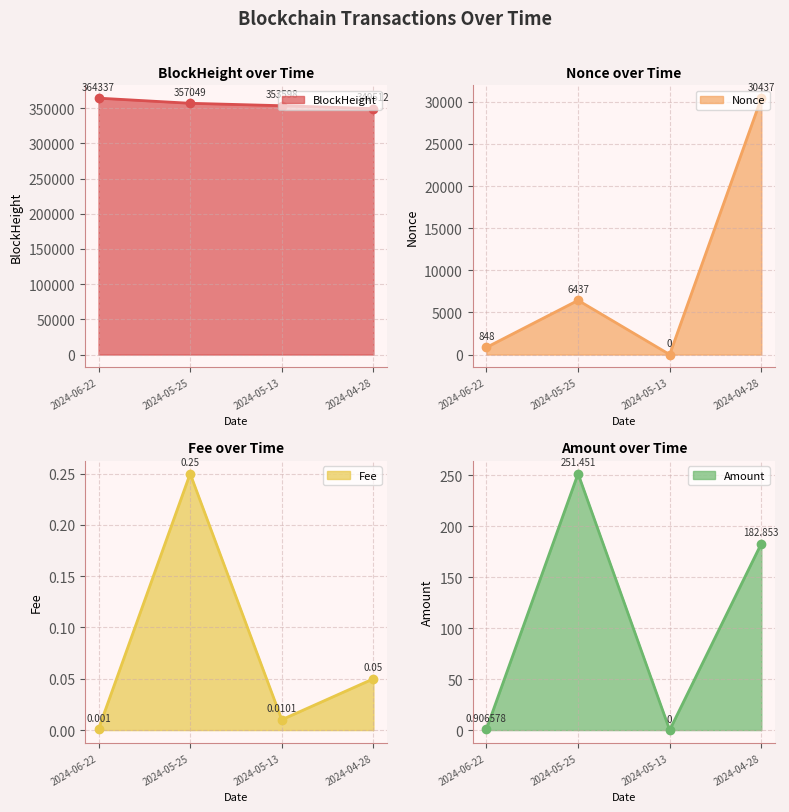

What is the label of the 1st point from the left?

2024-06-22